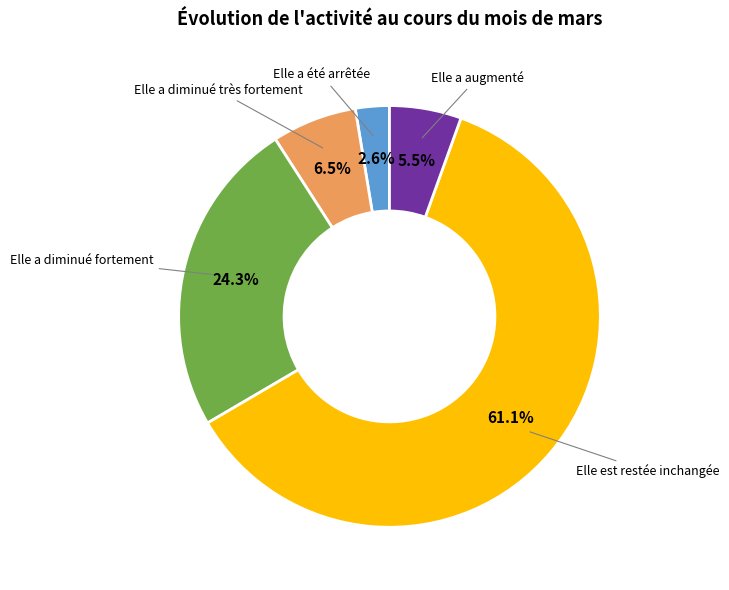

True or false: Elle a diminué fortement accounts for 35% of the total.

False